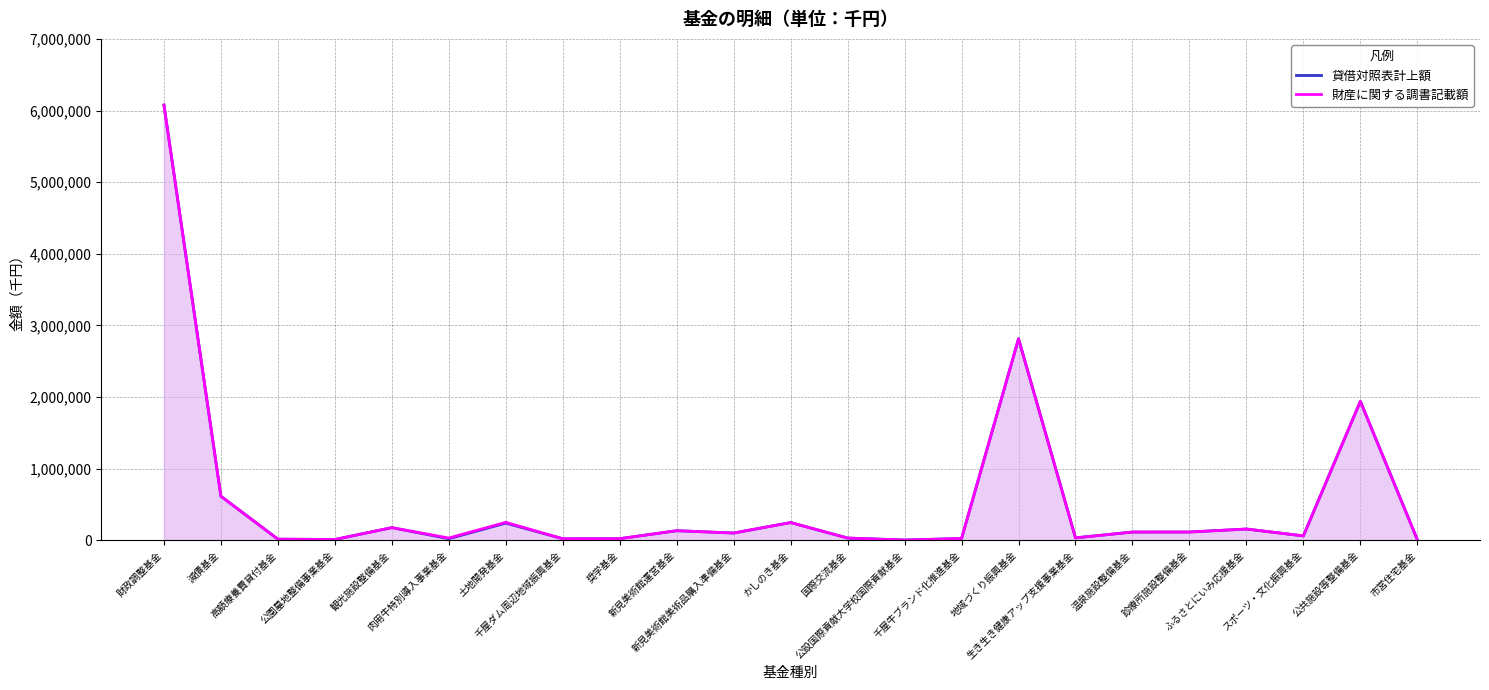

Reading left to right, what are all the values shown in this chart?

貸借対照表計上額: 財政調整基金=6076251	減債基金=614170	高額療養費貸付基金=15000	公園墓地整備事業基金=10309	観光施設整備基金=176048	肉用牛特別導入事業基金=21299	土地開発基金=239136	千屋ダム周辺地域振興基金=20736	奨学基金=21637	新見美術館運営基金=133278	新見美術館美術品購入準備基金=100580	かしのき基金=246935	国際交流基金=30481	公設国際貢献大学校国際貢献基金=3015	千屋牛ブランド化推進基金=23976	地域づくり振興基金=2812482	生き生き健康アップ支援事業基金=33116	温泉施設整備基金=114323	診療所施設整備基金=114719	ふるさとにいみ応援基金=156578	スポーツ・文化振興基金=60548	公共施設等整備基金=1939816	市営住宅基金=7800
財産に関する調書記載額: 財政調整基金=6076251	減債基金=614170	高額療養費貸付基金=15000	公園墓地整備事業基金=10309	観光施設整備基金=176048	肉用牛特別導入事業基金=30585	土地開発基金=250000	千屋ダム周辺地域振興基金=20736	奨学基金=21637	新見美術館運営基金=133278	新見美術館美術品購入準備基金=100580	かしのき基金=246935	国際交流基金=30481	公設国際貢献大学校国際貢献基金=3015	千屋牛ブランド化推進基金=23976	地域づくり振興基金=2812482	生き生き健康アップ支援事業基金=33116	温泉施設整備基金=114323	診療所施設整備基金=114719	ふるさとにいみ応援基金=156578	スポーツ・文化振興基金=60548	公共施設等整備基金=1939816	市営住宅基金=7800